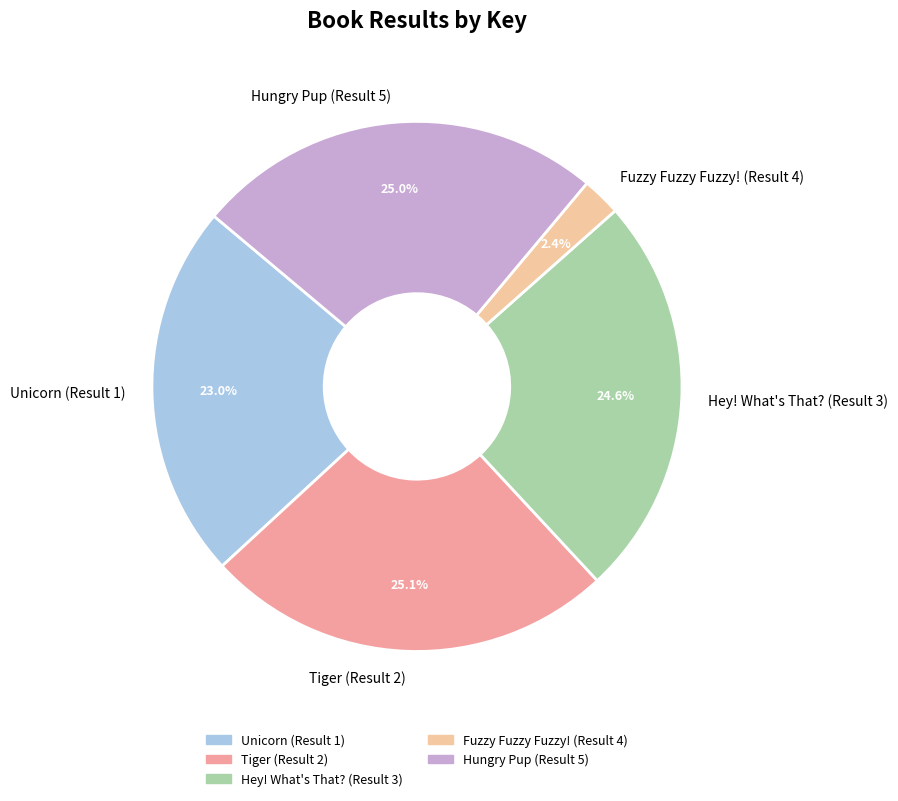

To the nearest percent, what portion does Hungry Pup (Result 5) represent?

25%